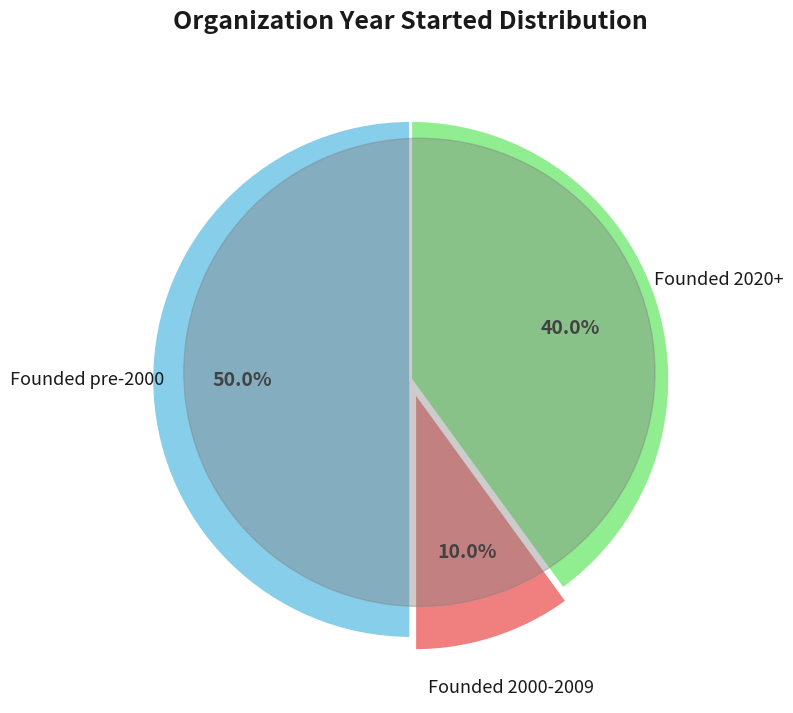

Does any single category account for the majority?

No